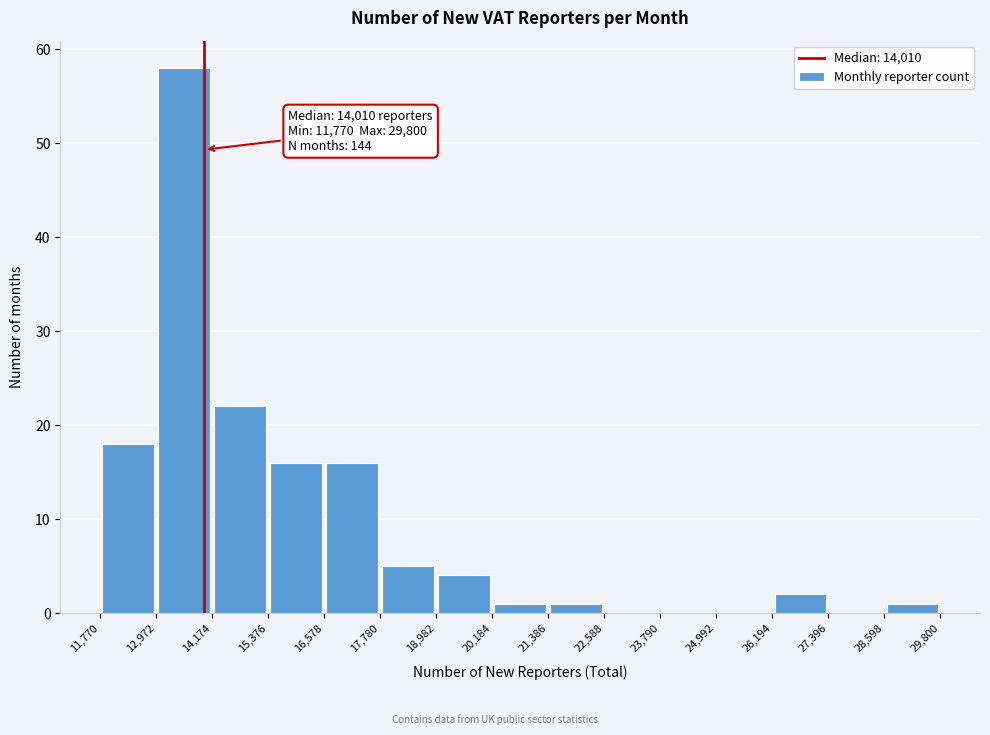

Over which range of the x-axis is the bar tallest?

12,972 to 14,174